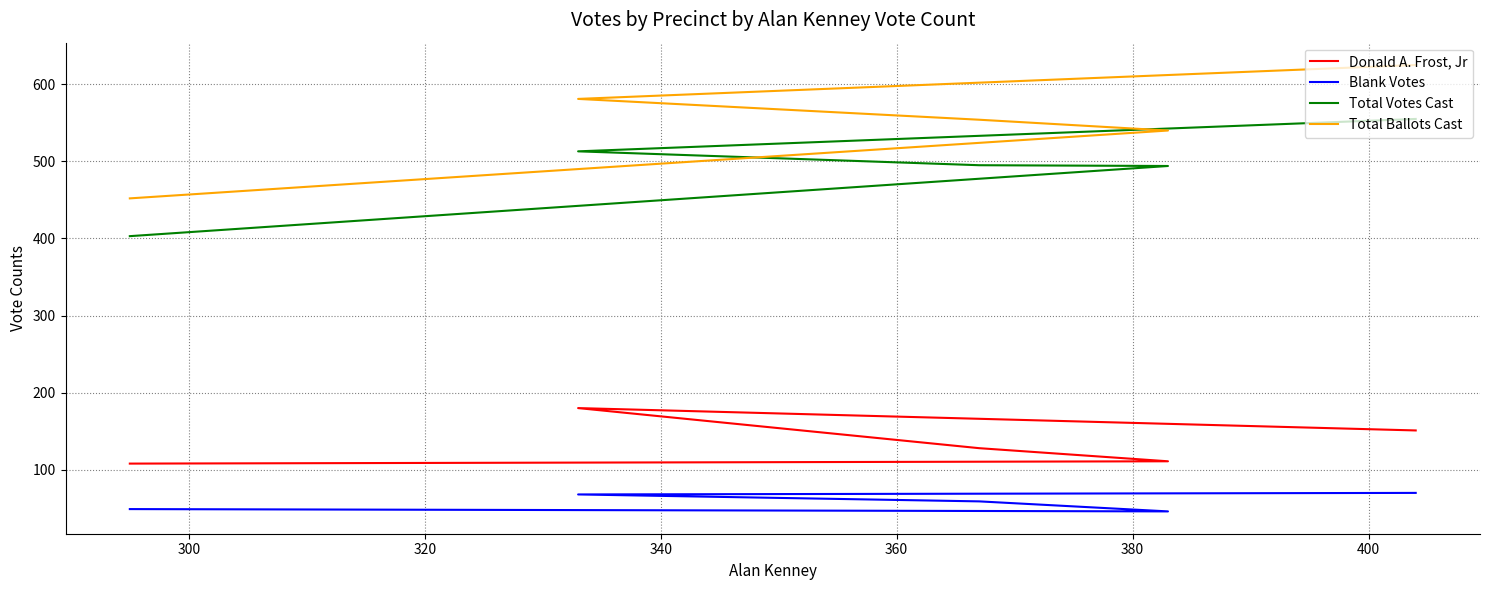

What are all the series names shown in the legend?

Donald A. Frost, Jr, Blank Votes, Total Votes Cast, Total Ballots Cast